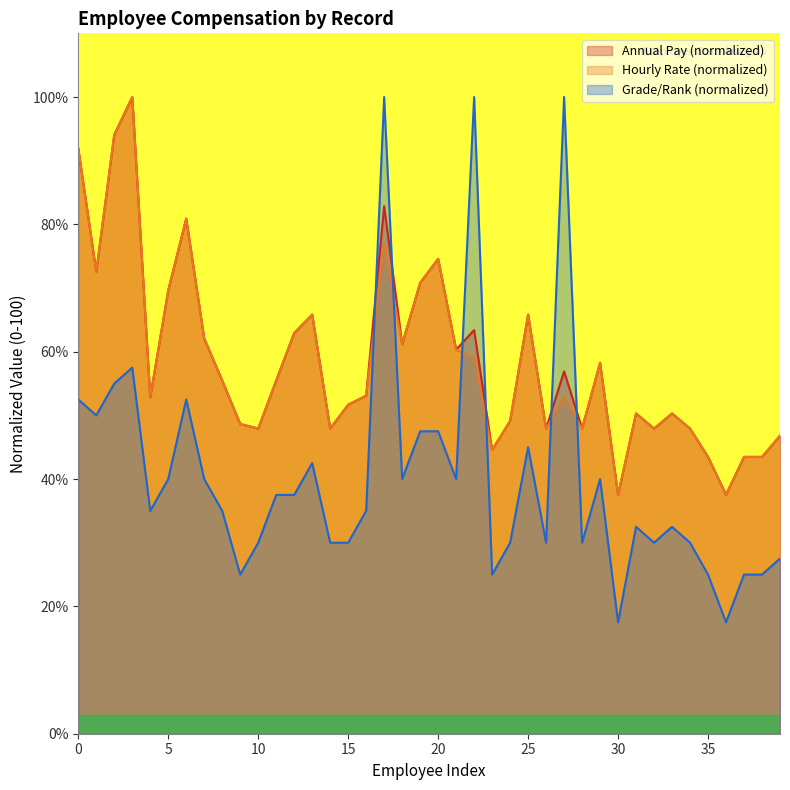

How many data points in Hourly Rate are less than 53?

20